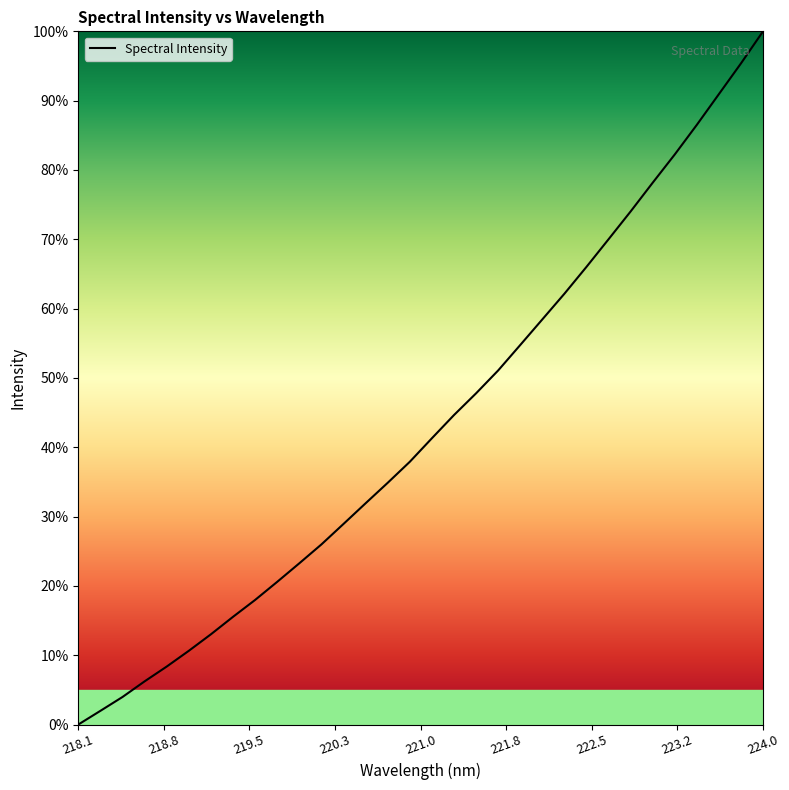

Does the chart display data point markers on the line(s)?

No